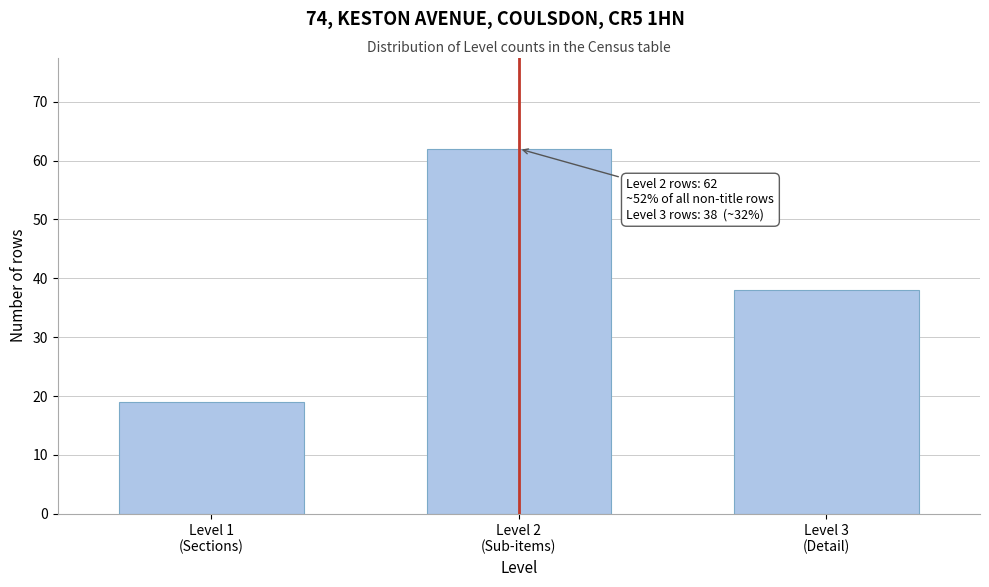

Reading left to right, list all the values displayed in this chart.

19	62	38